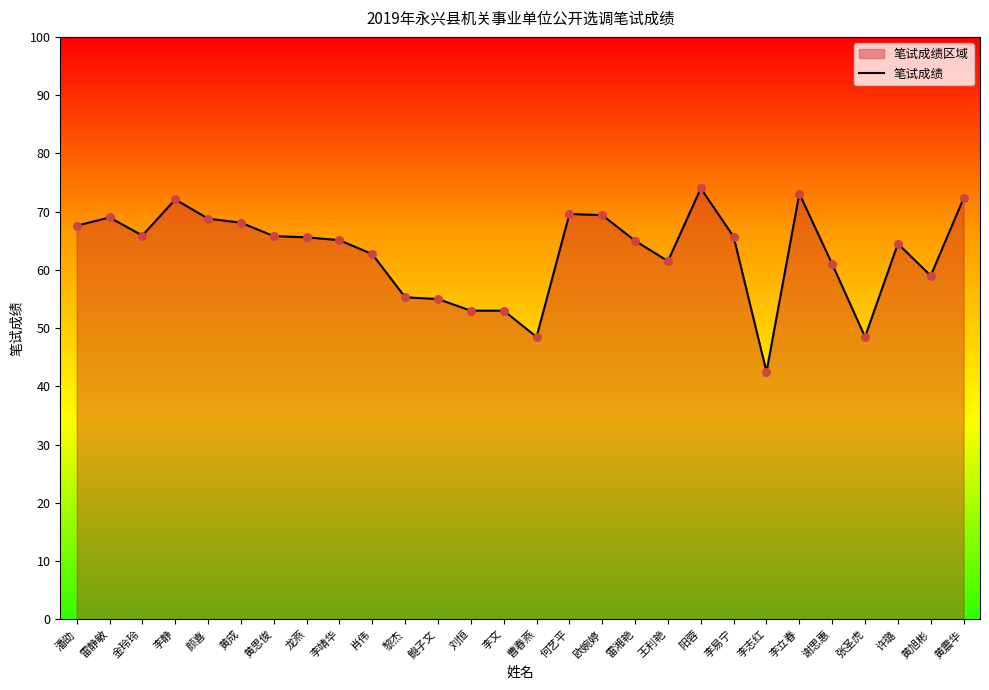

Which has a higher value, 曹春燕 or 阳蓉?

阳蓉